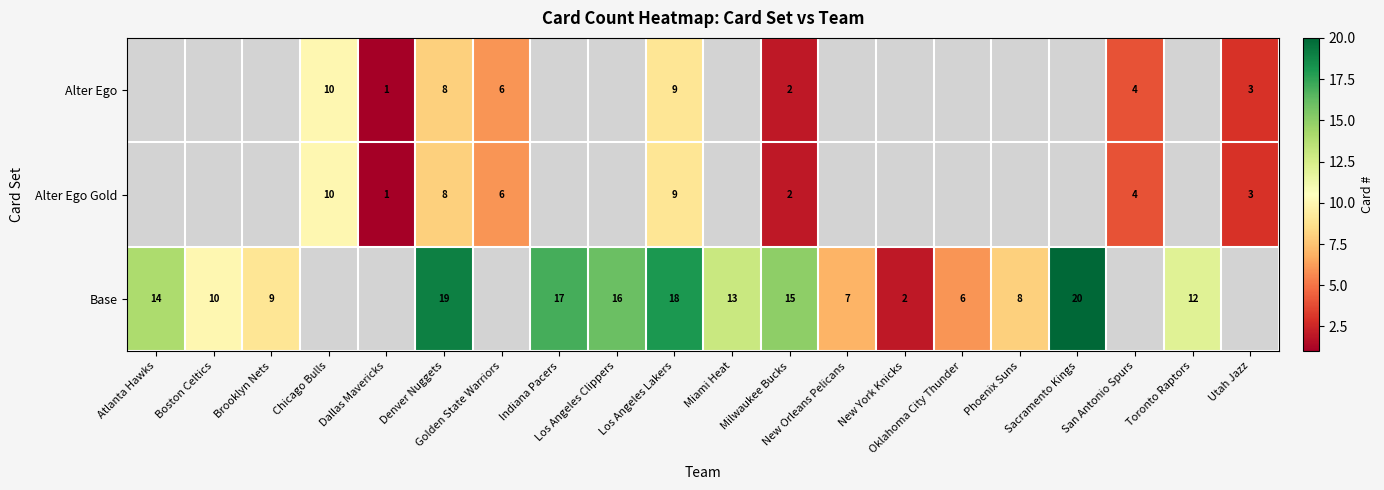

What is the greatest value displayed?

20.0